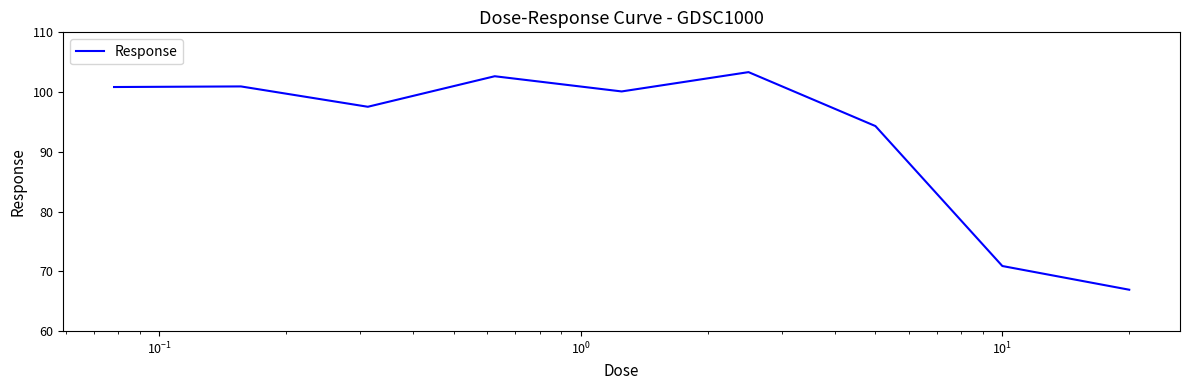

What is the difference between the maximum and minimum values?

36.4